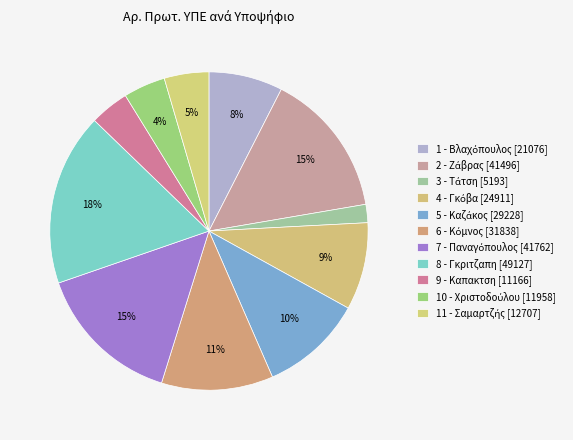

To the nearest percent, what portion does 6 - Κόμνος represent?

11%